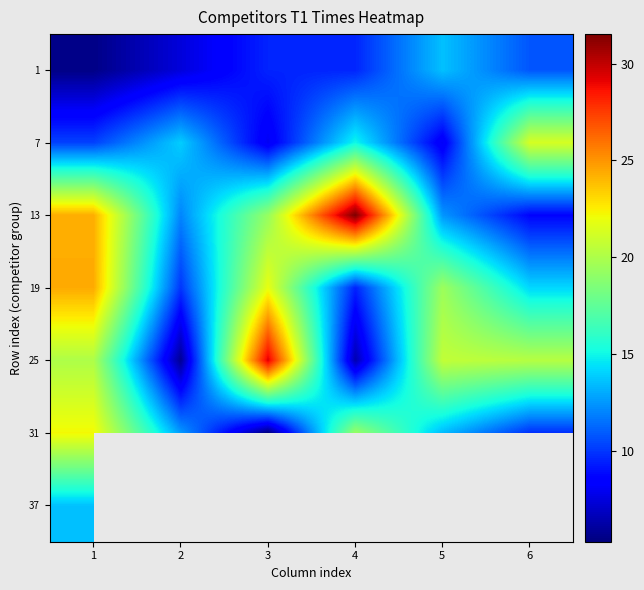

Between 2 and 5, which is larger?

5